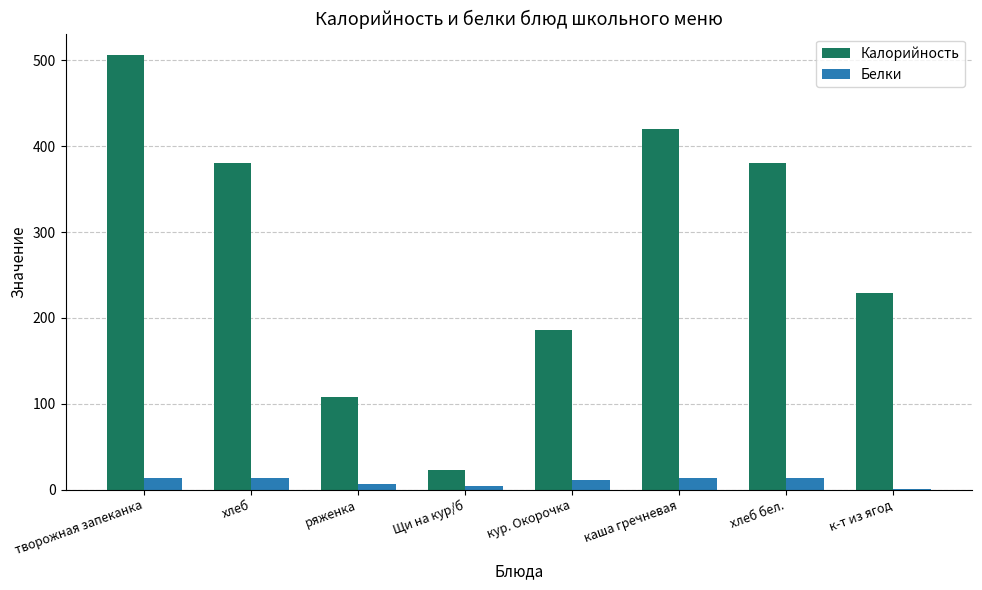

What are all the series names shown in the legend?

Калорийность, Белки